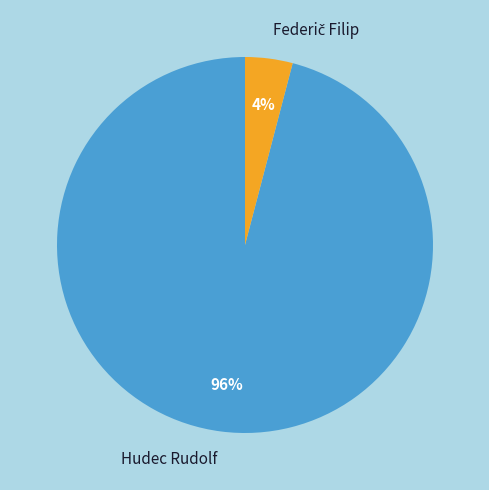

To the nearest percent, what is the difference between the largest and smallest slice percentages?

92%